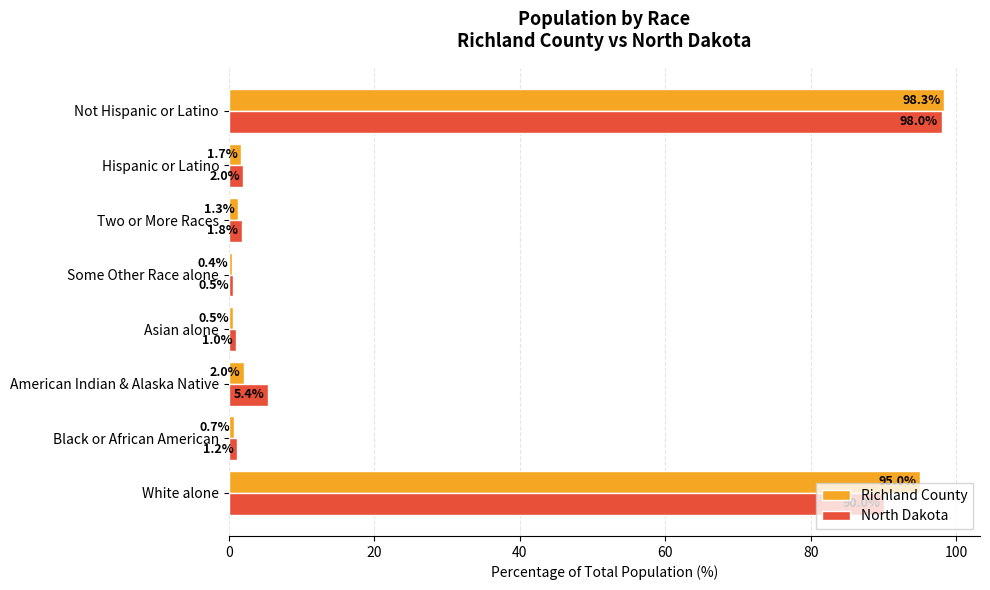

What is the average value of the Richland County series?

25.0